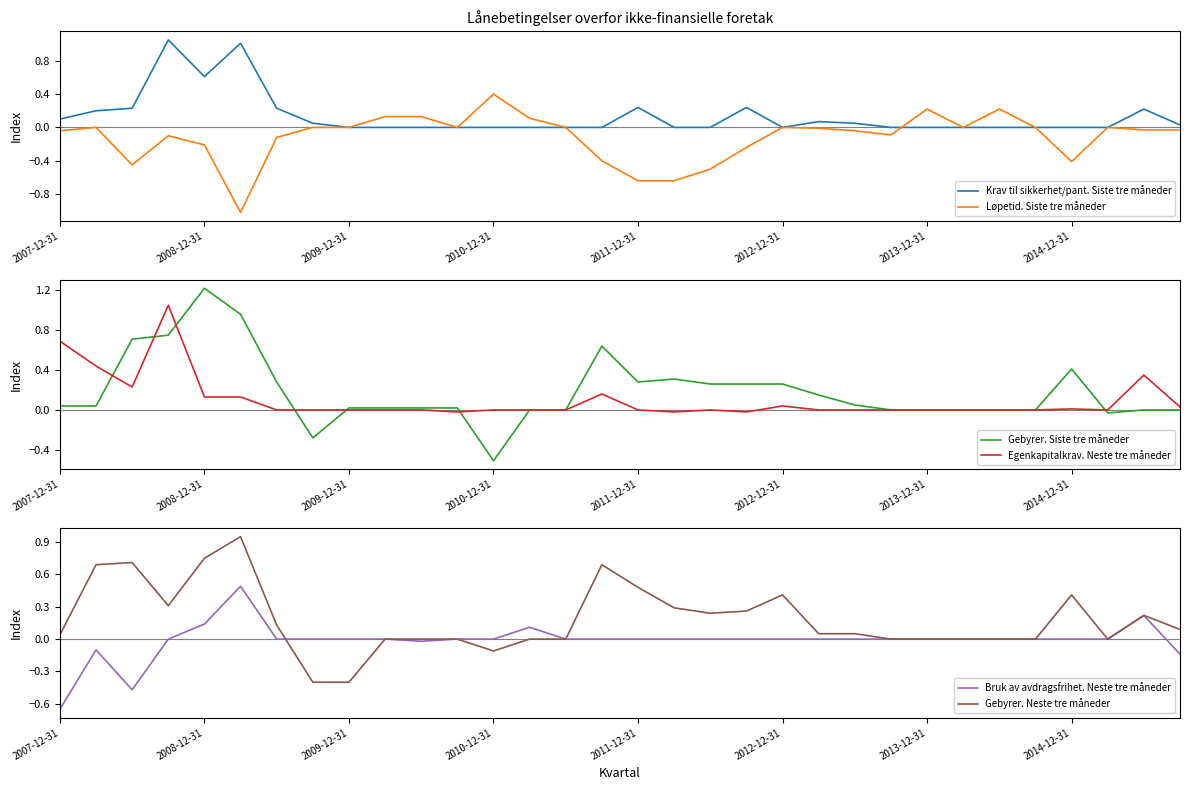

Is it true that Egenkapitalkrav. Neste tre måneder equals 0.0 at 2010-12-31?

True